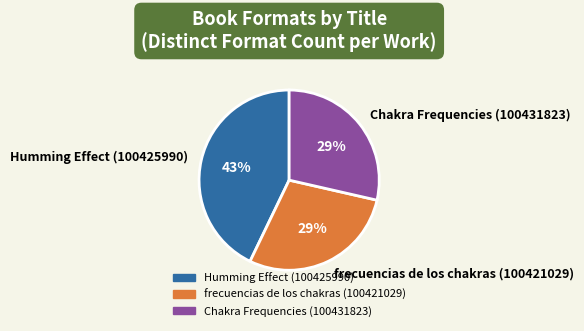

Combined, do Humming Effect (100425990) and Chakra Frequencies (100431823) account for over 50%?

Yes